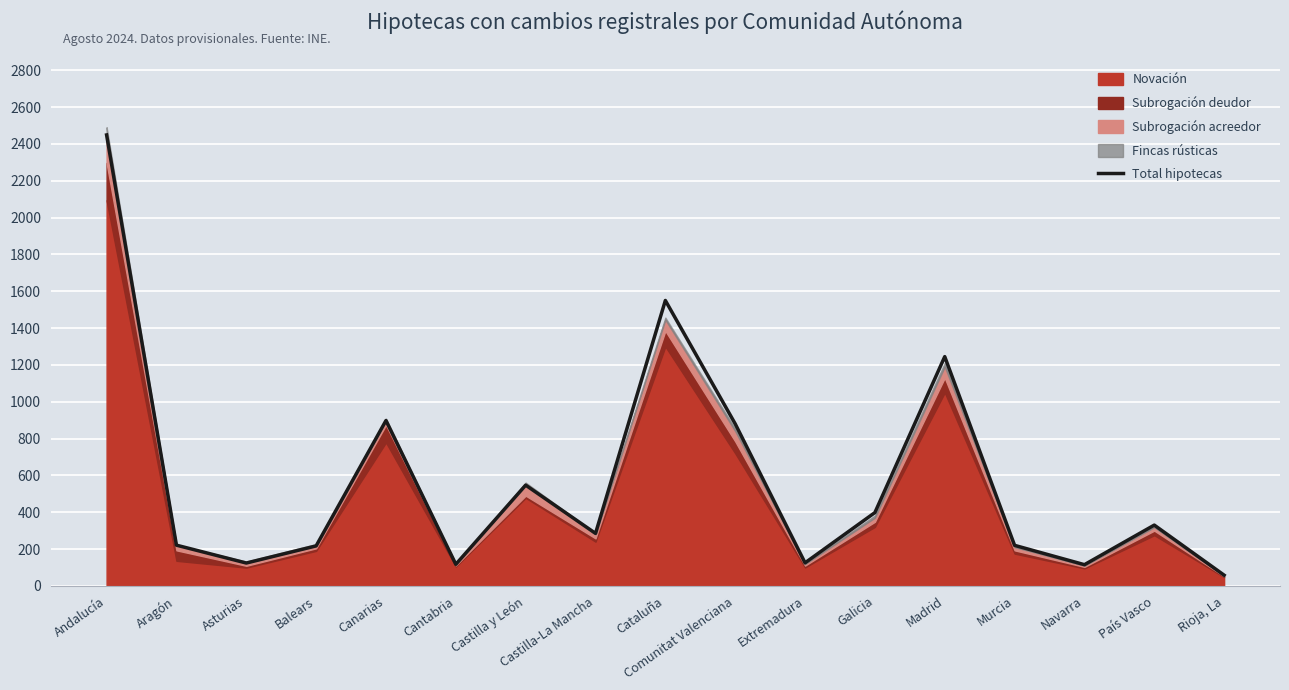

Does the chart display data point markers on the line(s)?

No